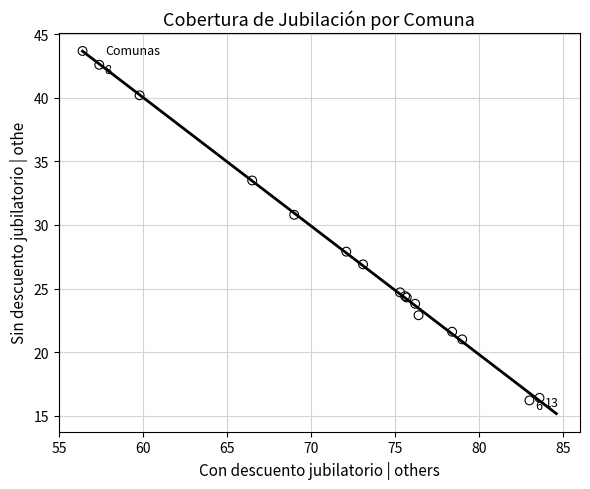

What Y value in the scatter plot is closest to 29?

27.9